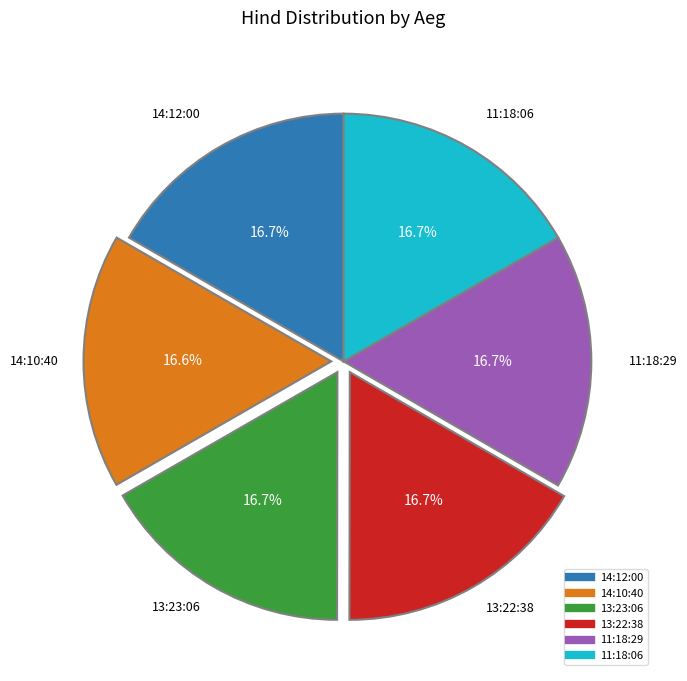

How many slices are in this pie chart?

6